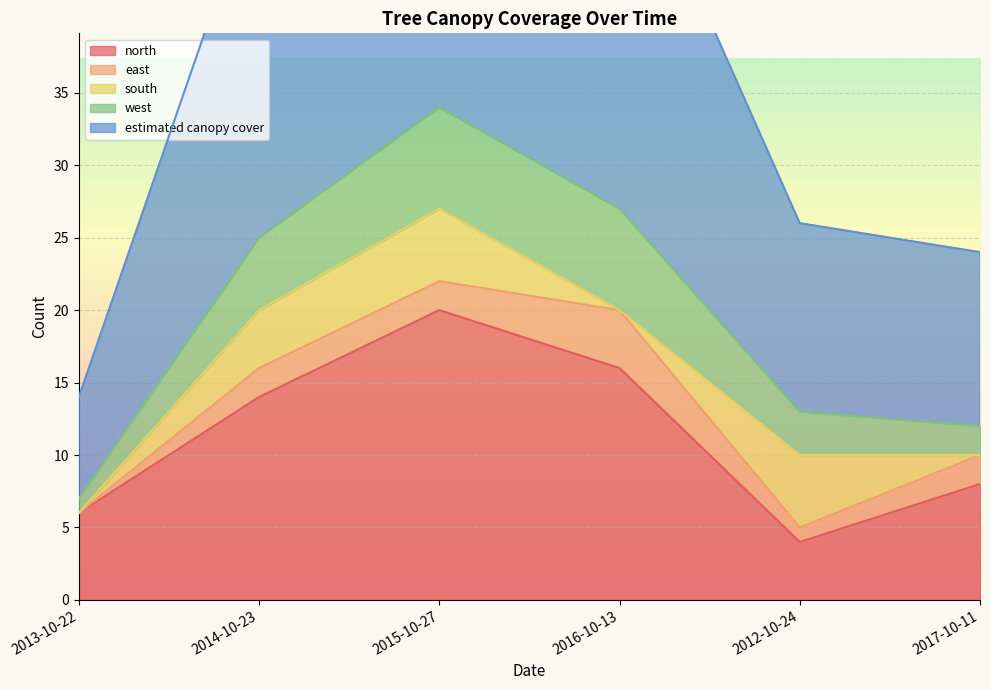

The east series shows 0 at 2013-10-22. True or false?

True